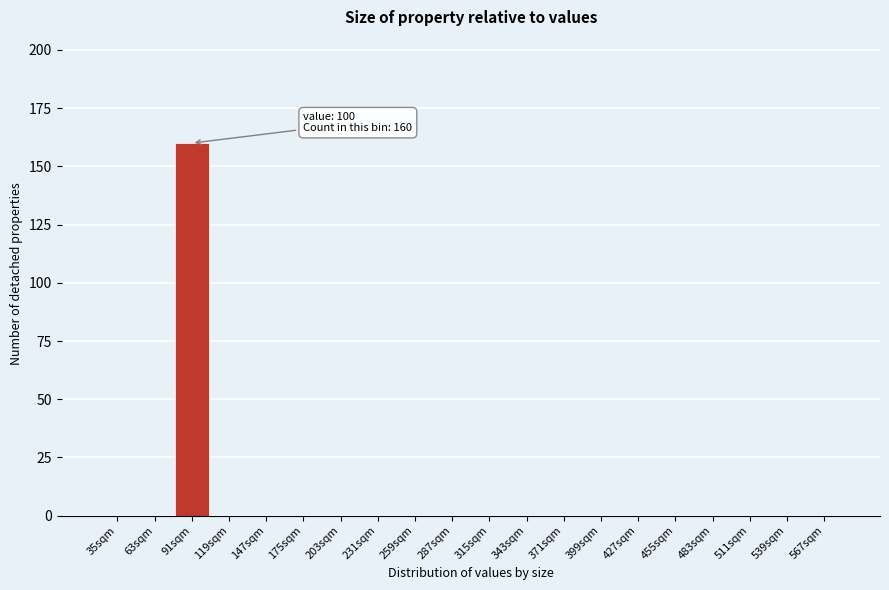

Reading right to left, what are all the values shown in this chart?

567sqm=0	539sqm=0	511sqm=0	483sqm=0	455sqm=0	427sqm=0	399sqm=0	371sqm=0	343sqm=0	315sqm=0	287sqm=0	259sqm=0	231sqm=0	203sqm=0	175sqm=0	147sqm=0	119sqm=0	91sqm=160	63sqm=0	35sqm=0